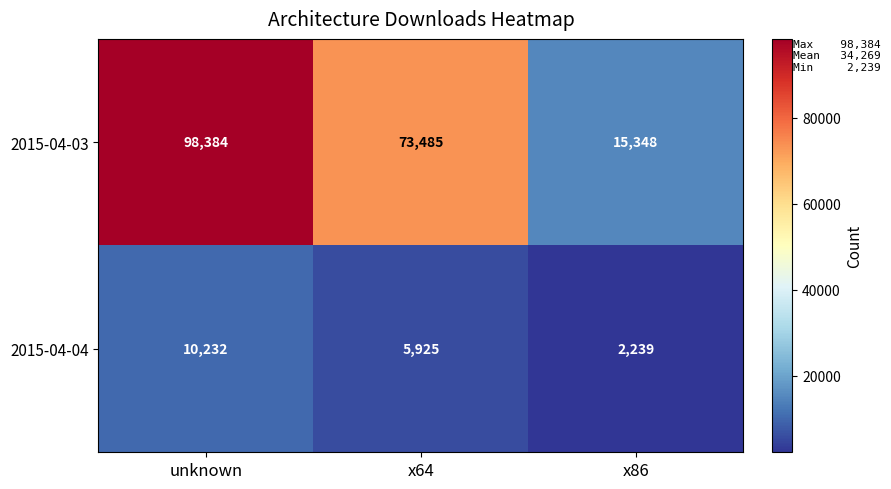

The value of 2015-04-03 at x86 is 15348. True or false?

True